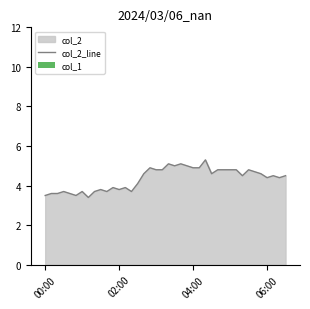

Rank the series by their average value, from lowest to highest.

col_1, col_2_line